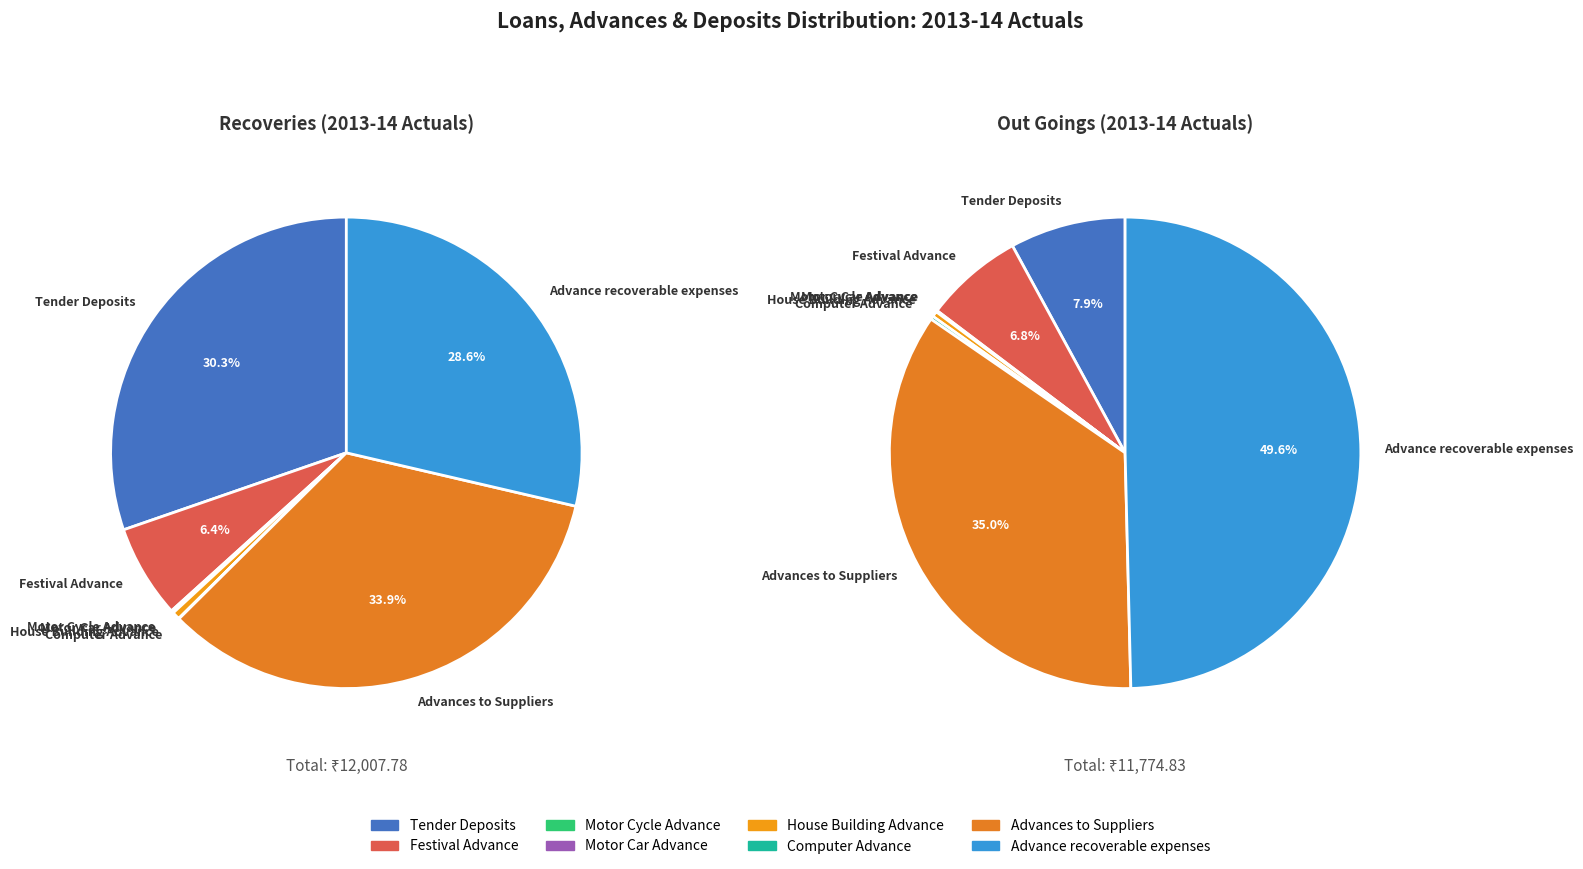

Is it true that Computer Advance is 14% of the pie?

False